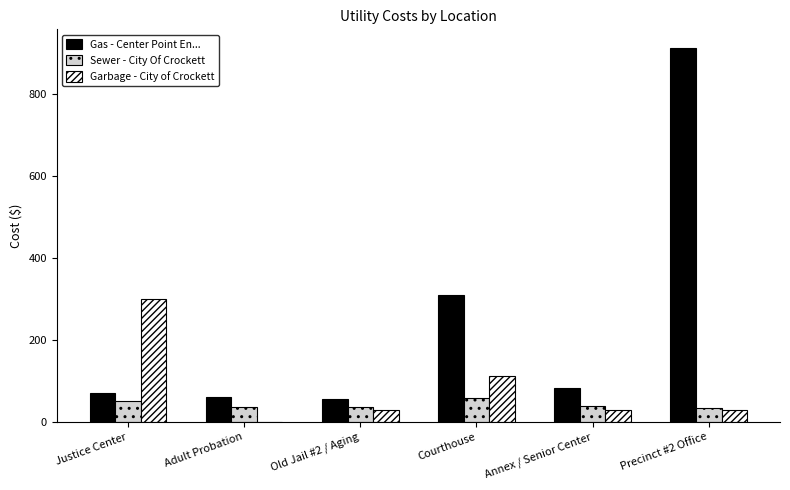

Where is Garbage - City of Crockett nearest to the value 149?

Courthouse